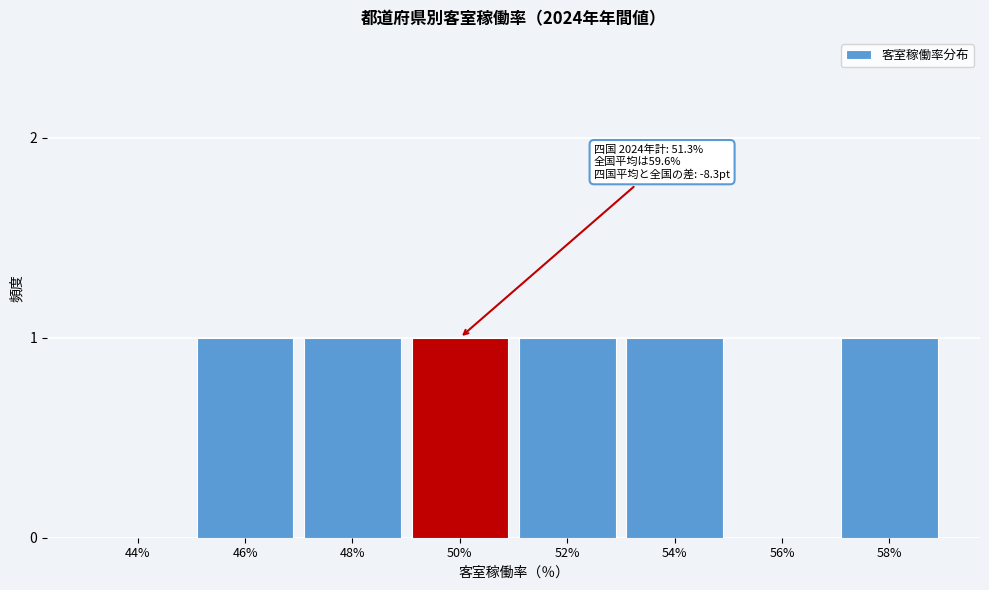

Reading left to right, extract all data points from this chart.

44%=0	46%=1	48%=1	50%=1	52%=1	54%=1	56%=0	58%=1